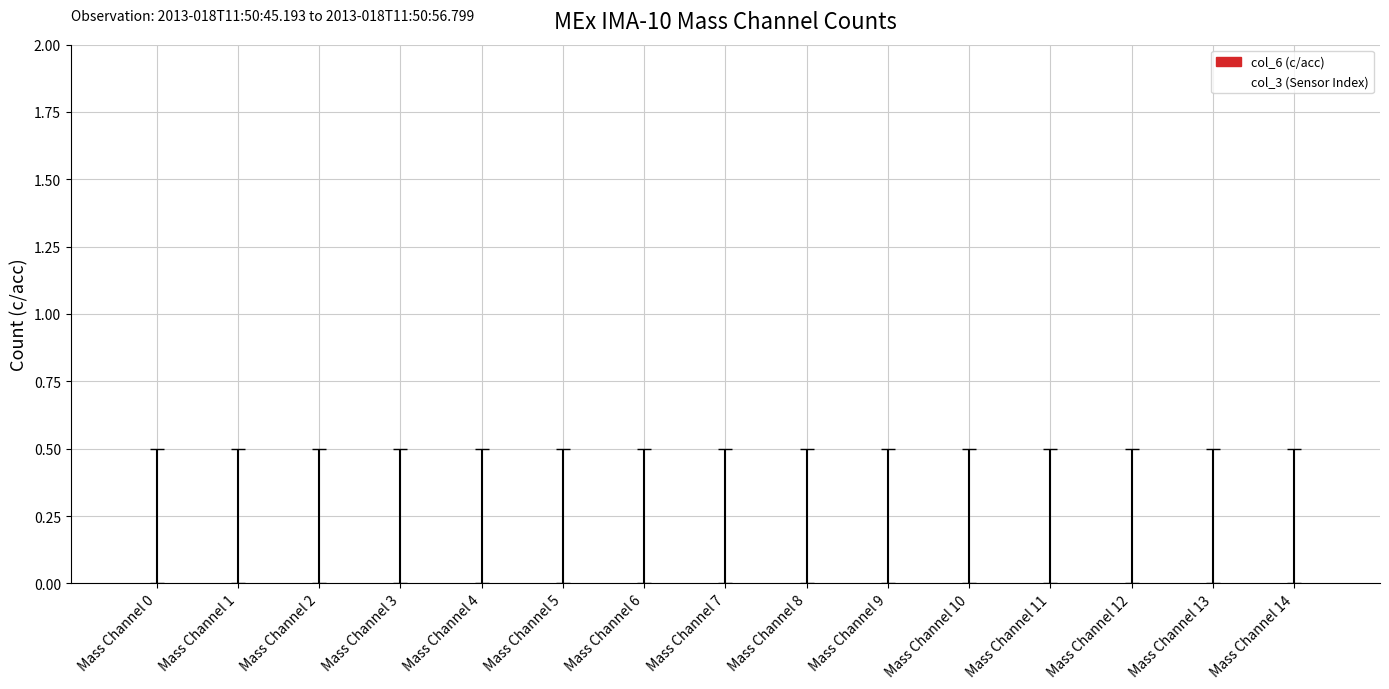

The value of col_3 (Sensor Index) at Mass Channel 11 is 1. True or false?

False